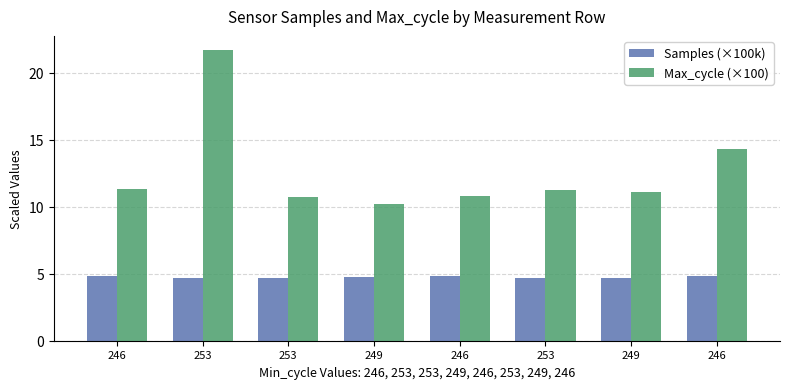

What are all the series names shown in the legend?

Samples (×100k), Max_cycle (×100)